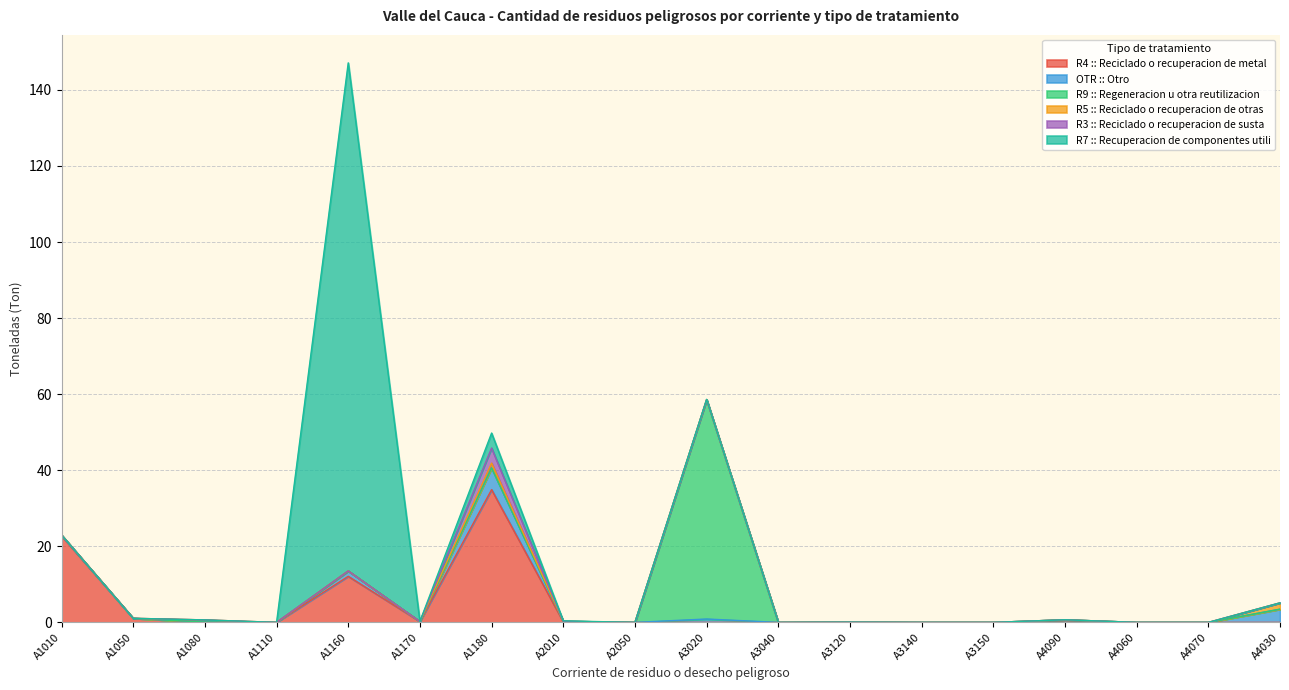

What is the greatest value displayed?

133.6